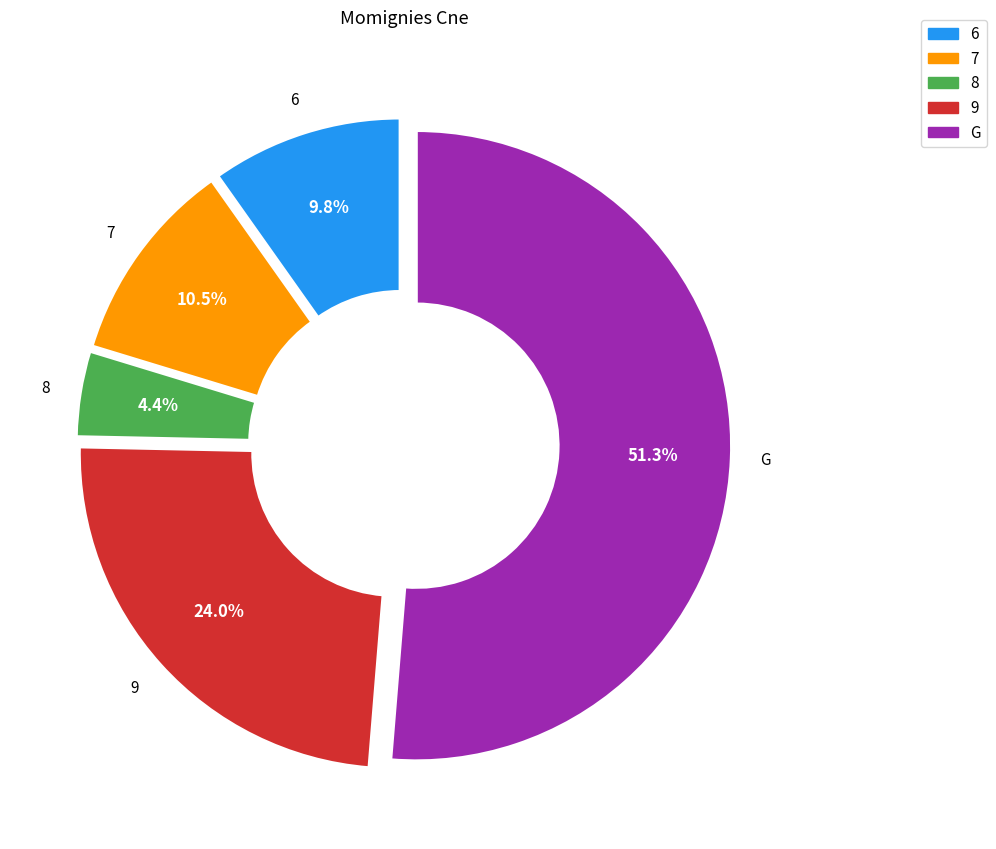

Count the number of slices in the pie.

5